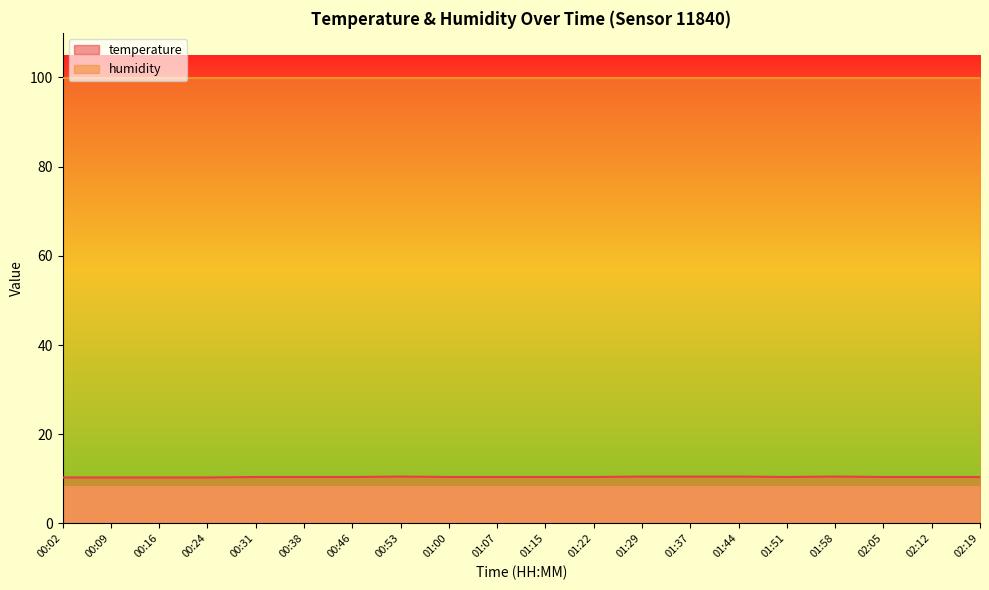

Count the number of categories in the chart.

20